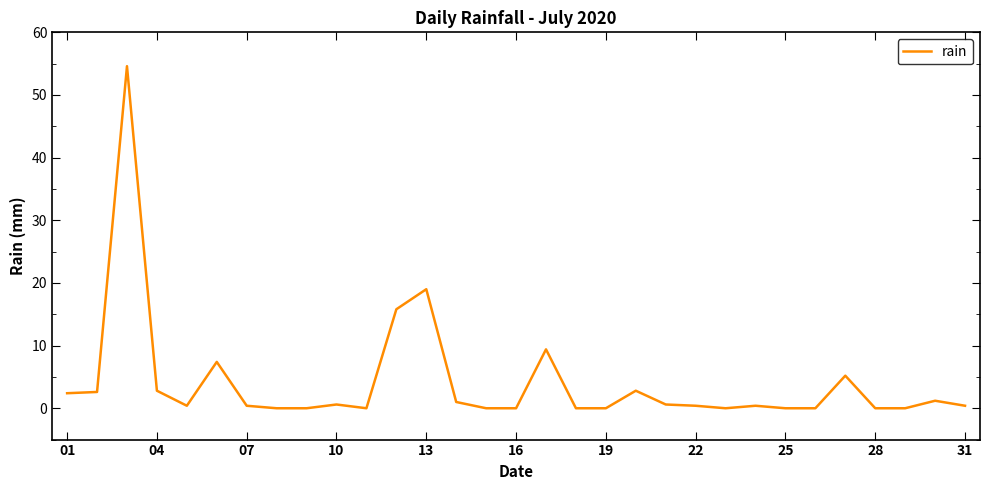

What is the greatest value displayed?

54.6